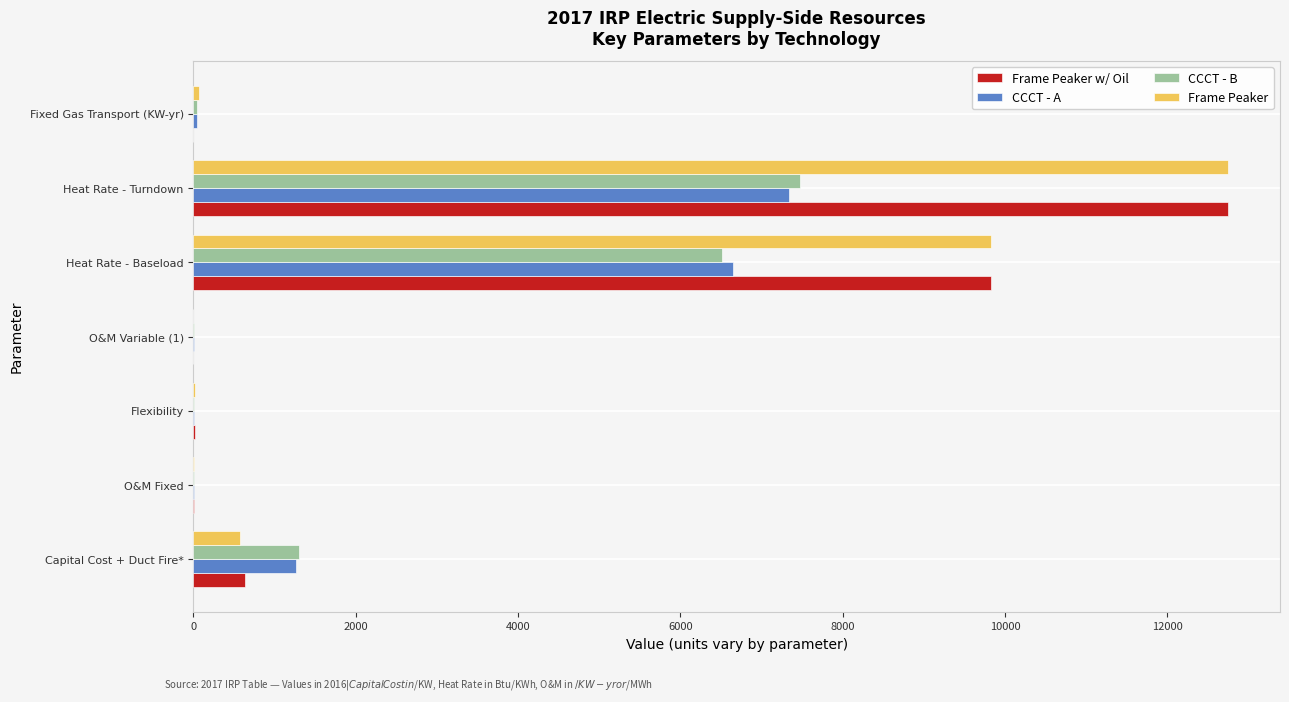

What is the greatest value displayed?

12750.0